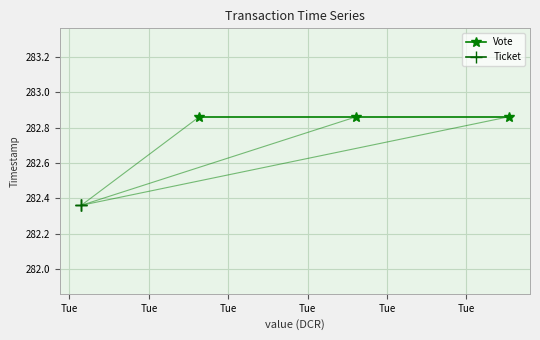

At how many categories does at least one series exceed 282?

3